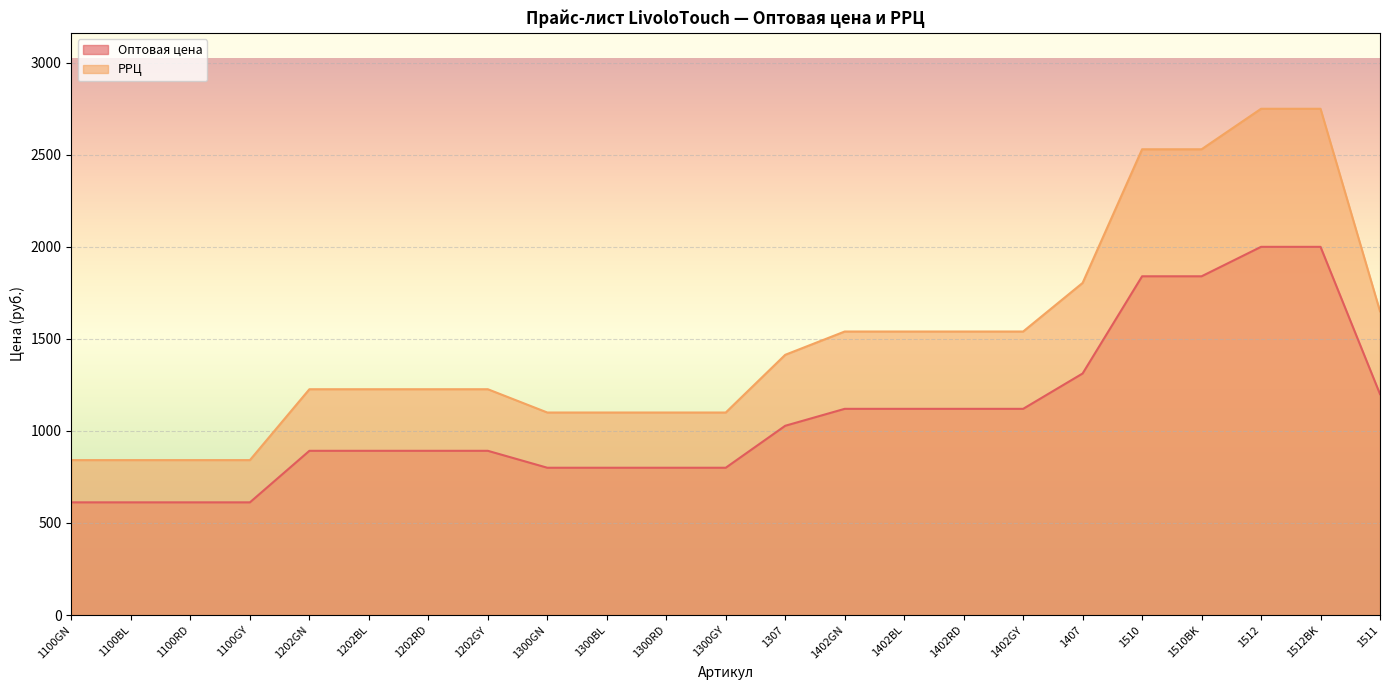

The value of Оптовая цена at 1402GY is 1120.0. True or false?

True